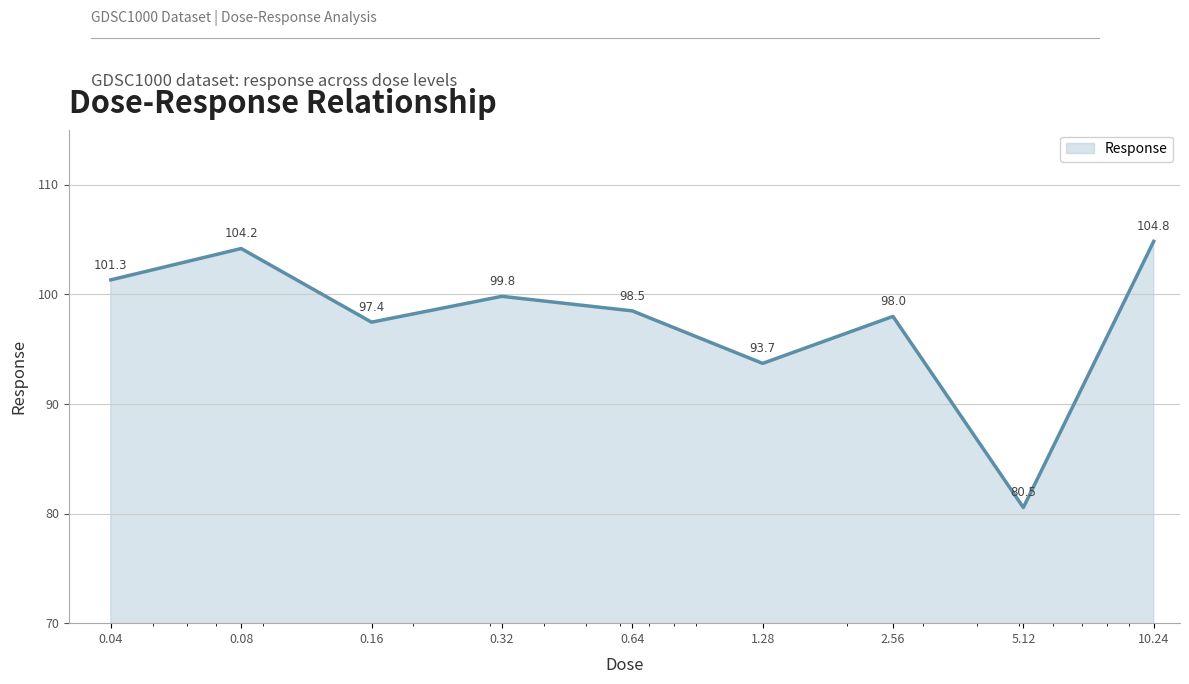

What is the smallest value displayed?

80.5